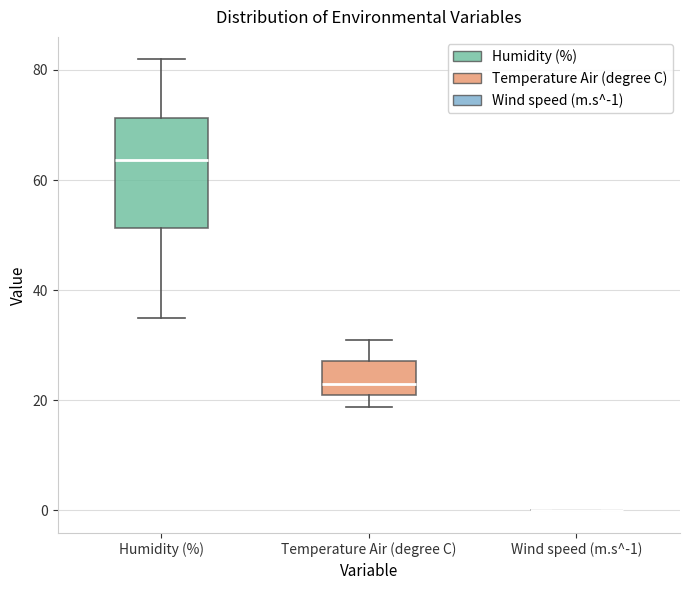

Reading left to right, read every box against the y-axis: the position of its median line, the range the box covers, and the ends of its whiskers. The values are not printed on the chart, so give them approximately, as read against the axis.

Humidity (%): median 64, box 52 to 72, whiskers 36 to 82
Temperature Air (degree C): median 22 (just above the box's lower edge), box 22 to 28, whiskers 18 to 30
Wind speed (m.s^-1): box collapsed to a line at 0, whiskers 0 to 0